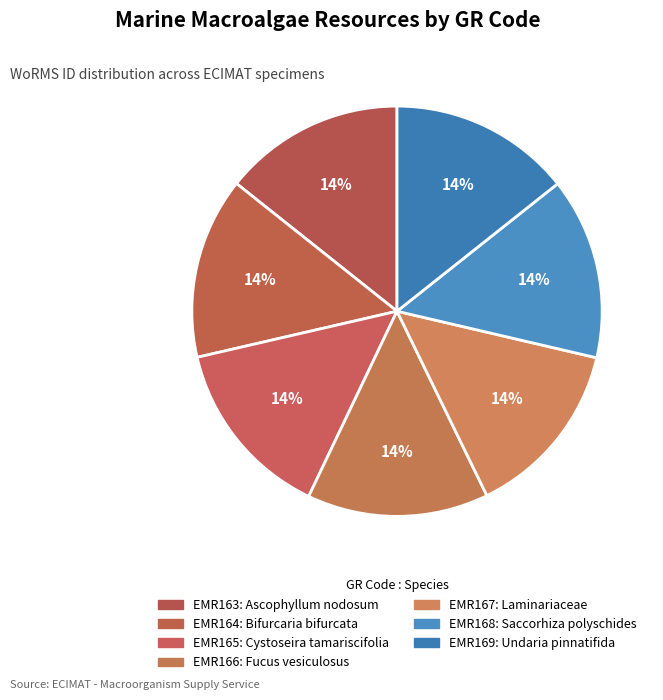

True or false: EMR164 accounts for 1% of the total.

False